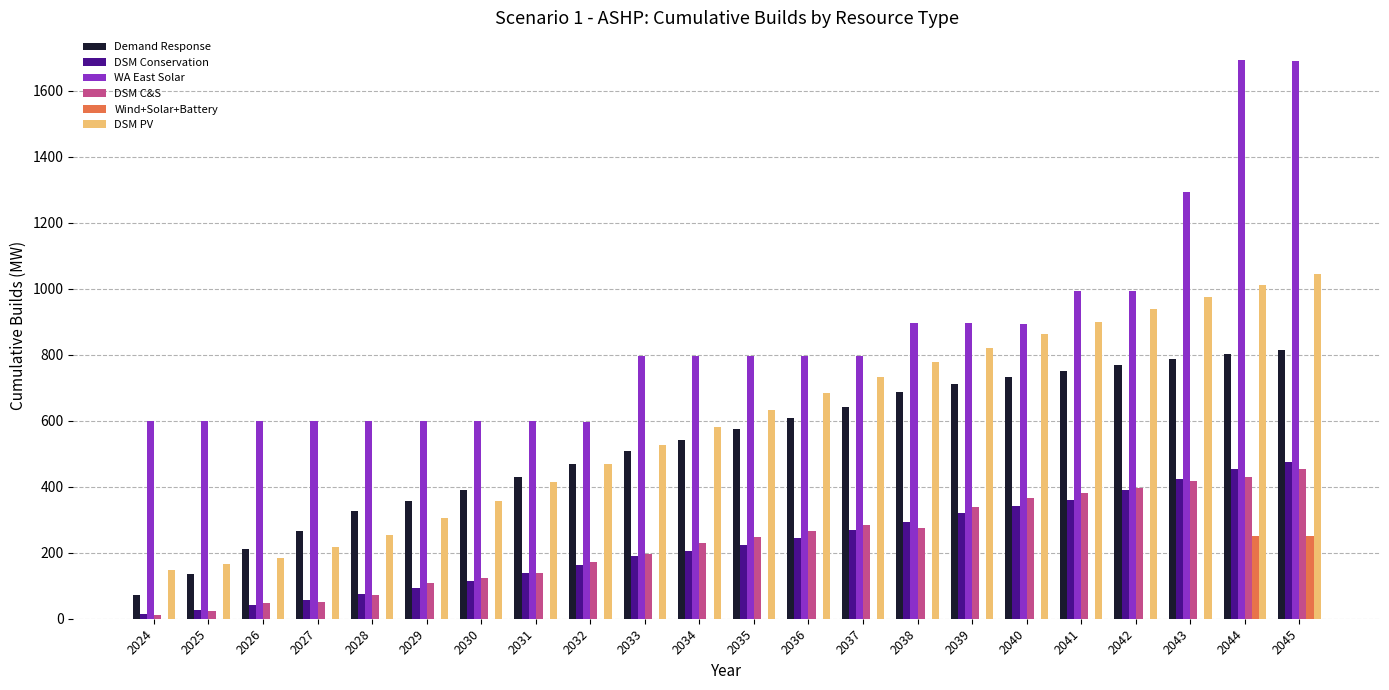

What is the sum of all DSM PV values?

13001.8